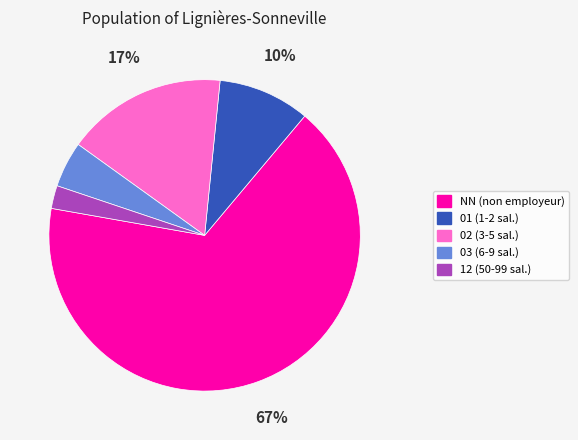

Rank the categories by value from lowest to highest.

12, 03, 01, 02, NN